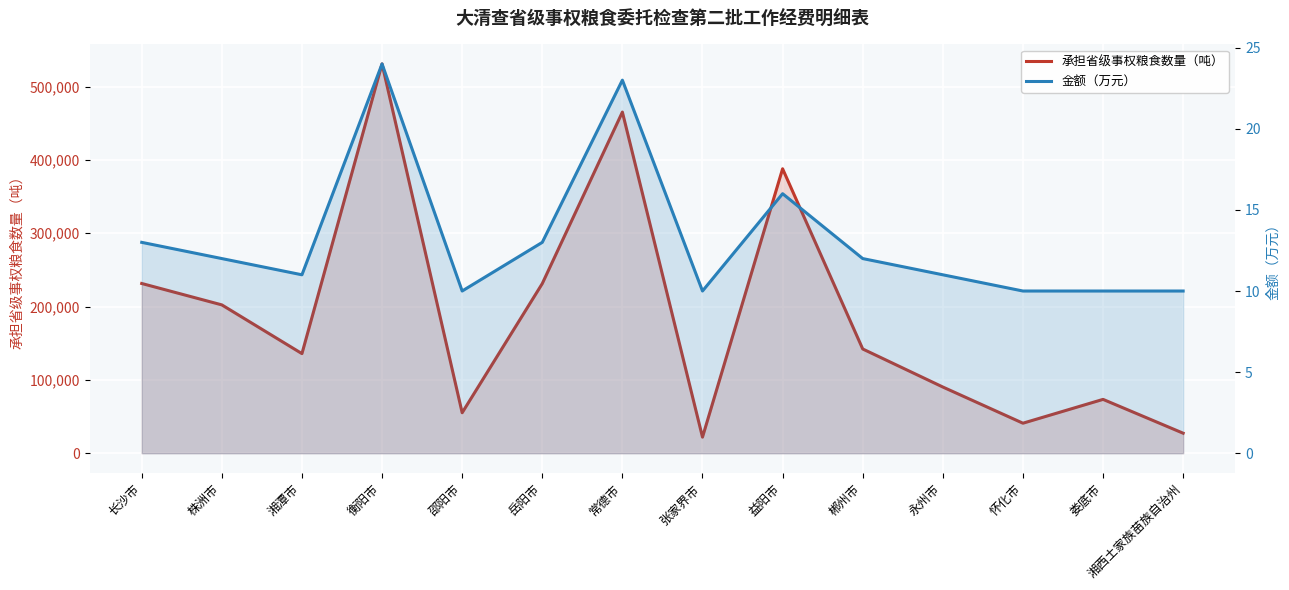

List the labels in order of 金额（万元） value, smallest first.

邵阳市, 张家界市, 怀化市, 娄底市, 湘西土家族苗族自治州, 湘潭市, 永州市, 株洲市, 郴州市, 长沙市, 岳阳市, 益阳市, 常德市, 衡阳市